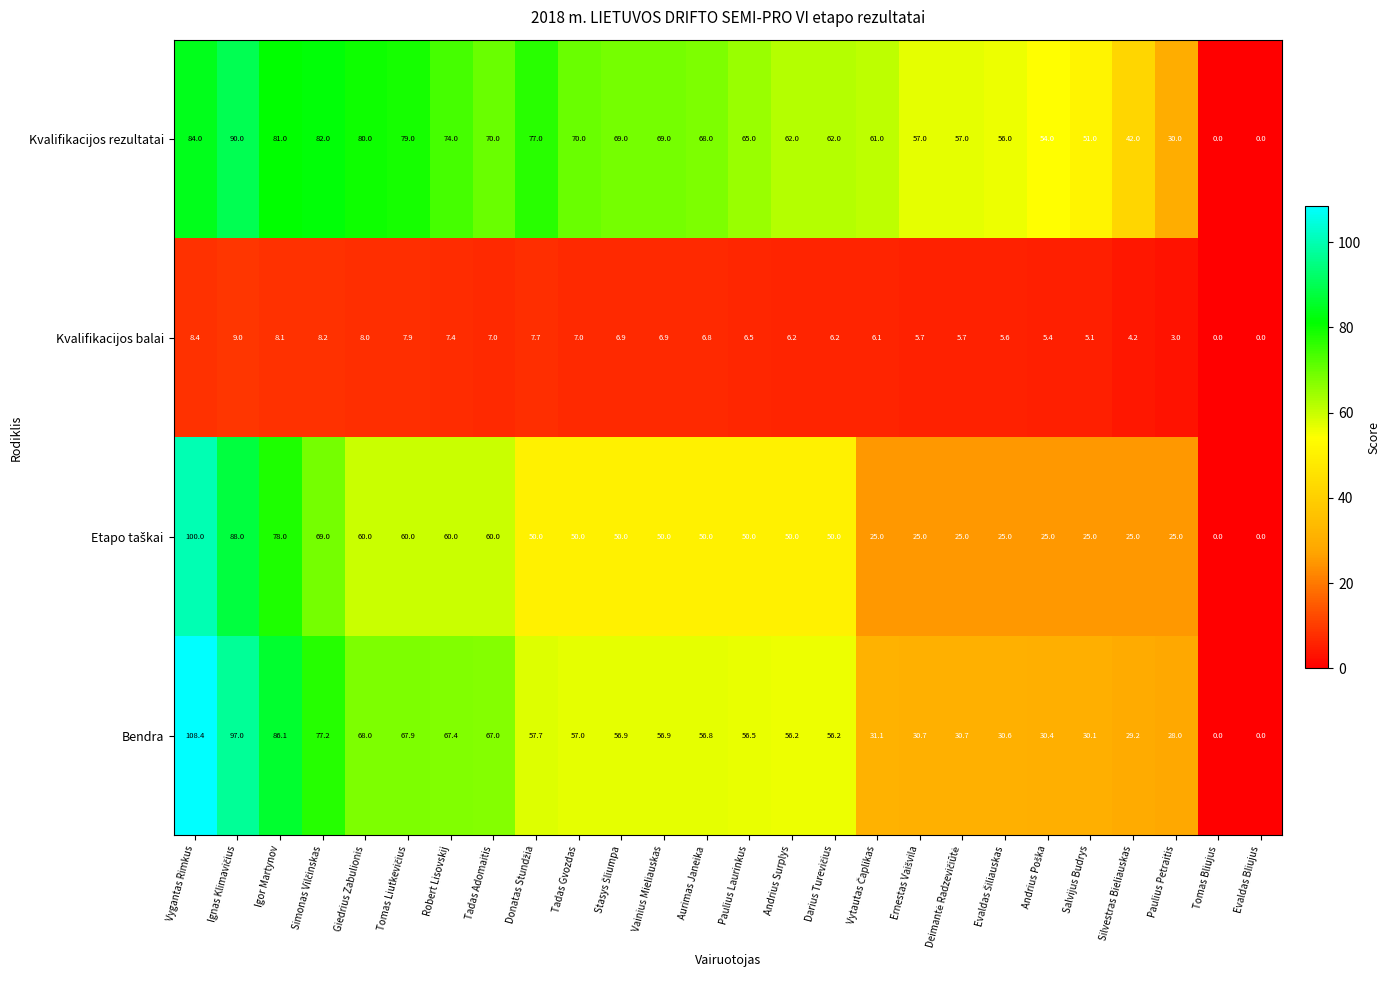

At which category does the chart reach its peak across all series?

Vygantas Rimkus